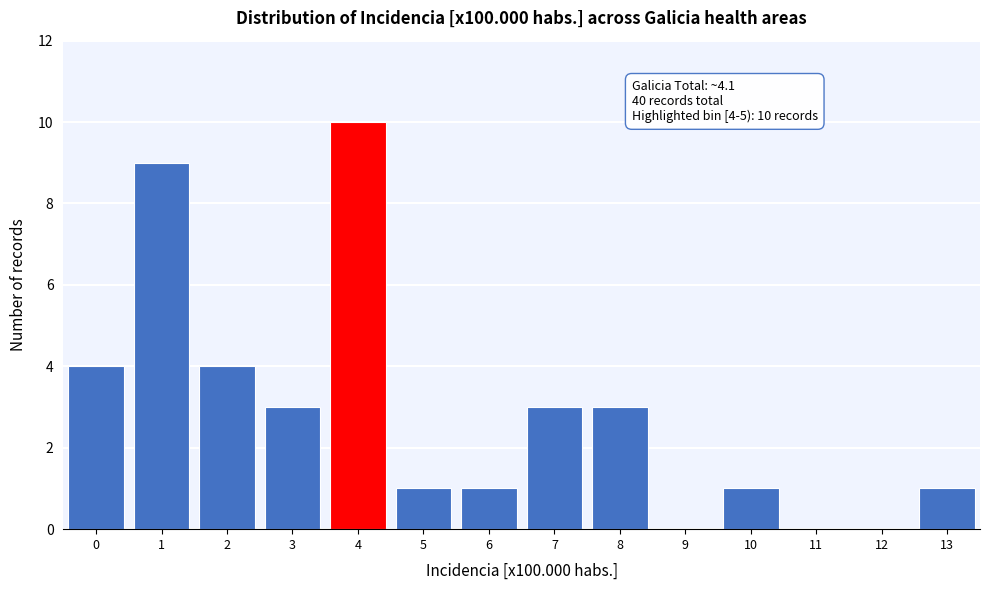

Reading left to right, transcribe all the data shown in this chart.

0=4	1=9	2=4	3=3	4=10	5=1	6=1	7=3	8=3	9=0	10=1	11=0	12=0	13=1